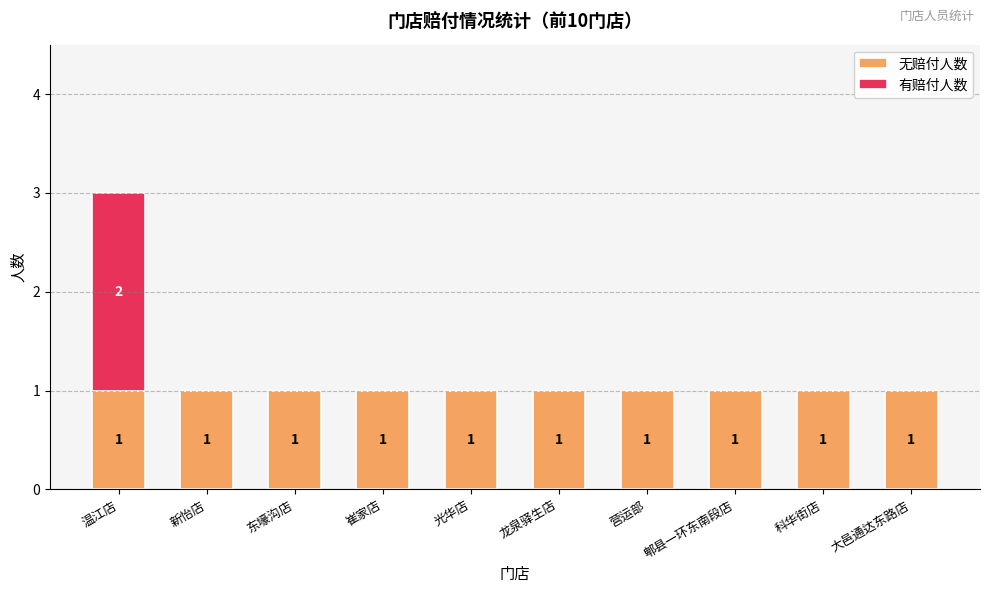

Reading left to right, transcribe the values for 无赔付人数.

温江店=1	新怡店=1	东壕沟店=1	崔家店=1	光华店=1	龙泉驿生店=1	营运部=1	郫县一环东南段店=1	科华街店=1	大邑通达东路店=1